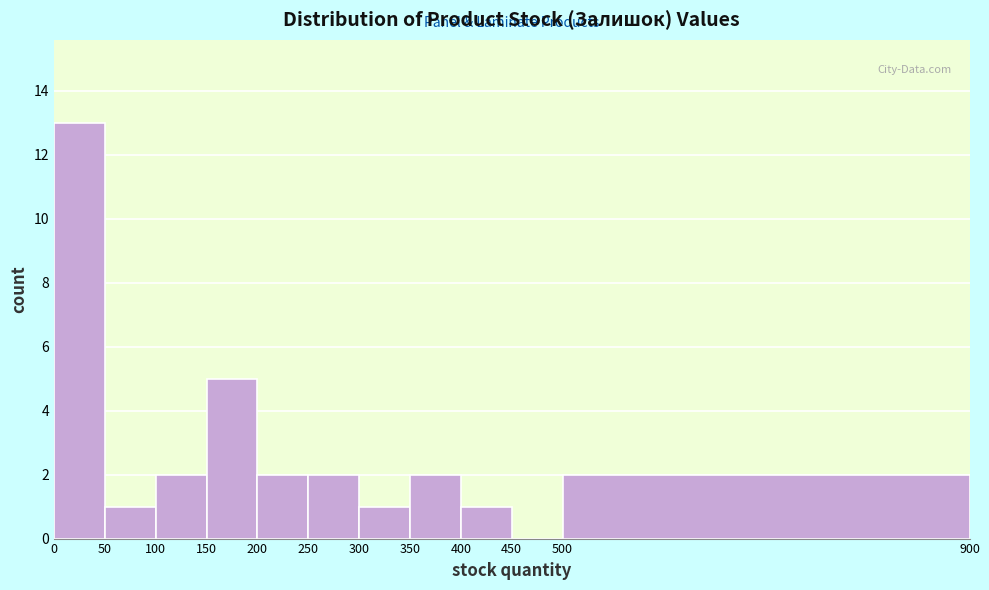

What is the height of the bar covering 500 to 900 on the x-axis? The values are not printed on the chart, so give them approximately, as read against the axis.

2